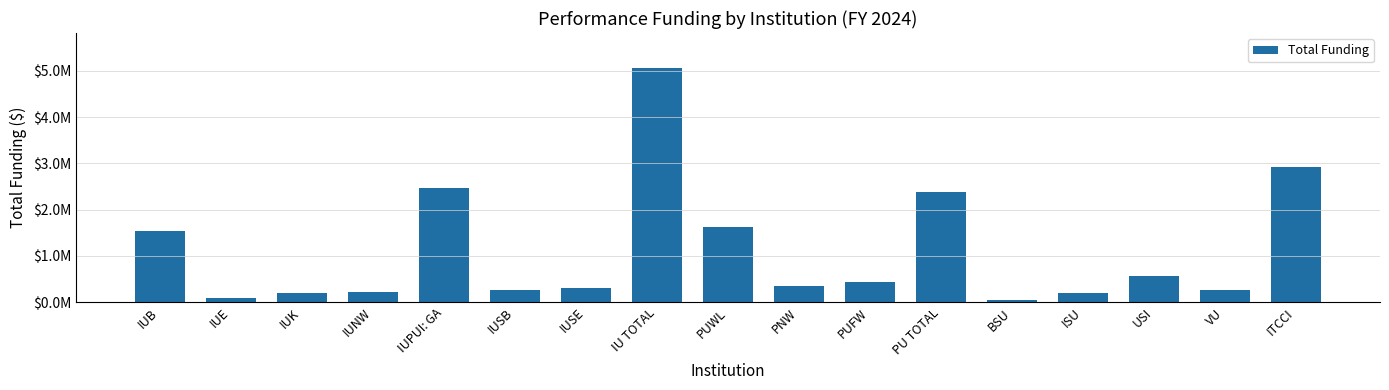

Where is the data nearest to the value 2548145?

IUPUI: GA